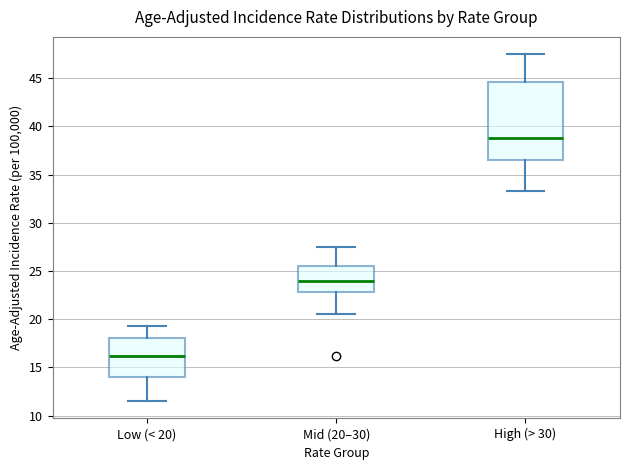

Reading left to right, transcribe this box plot: for each box, give where its median line is, the range the box spans, and where its two whiskers end, as read against the y-axis. The values are not printed on the chart, so give them approximately, as read against the axis.

Low (< 20): median 16.0, box 14.0 to 18.0, whiskers 11.5 to 19.5
Mid (20–30): median 24.0, box 23.0 to 25.5, whiskers 20.5 to 27.5
High (> 30): median 39.0, box 36.5 to 44.5, whiskers 33.5 to 47.5